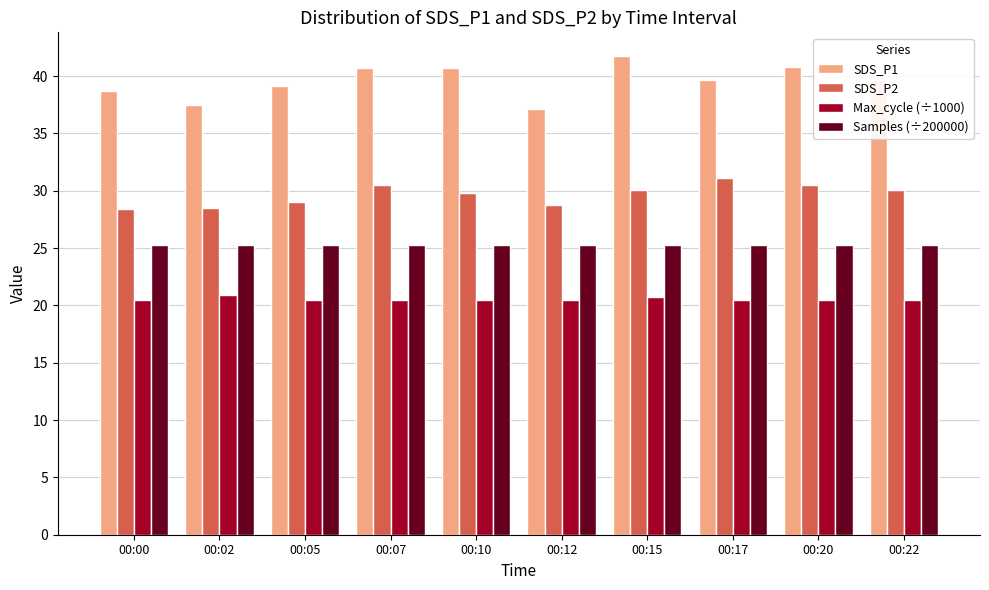

Are the bars horizontal?

No